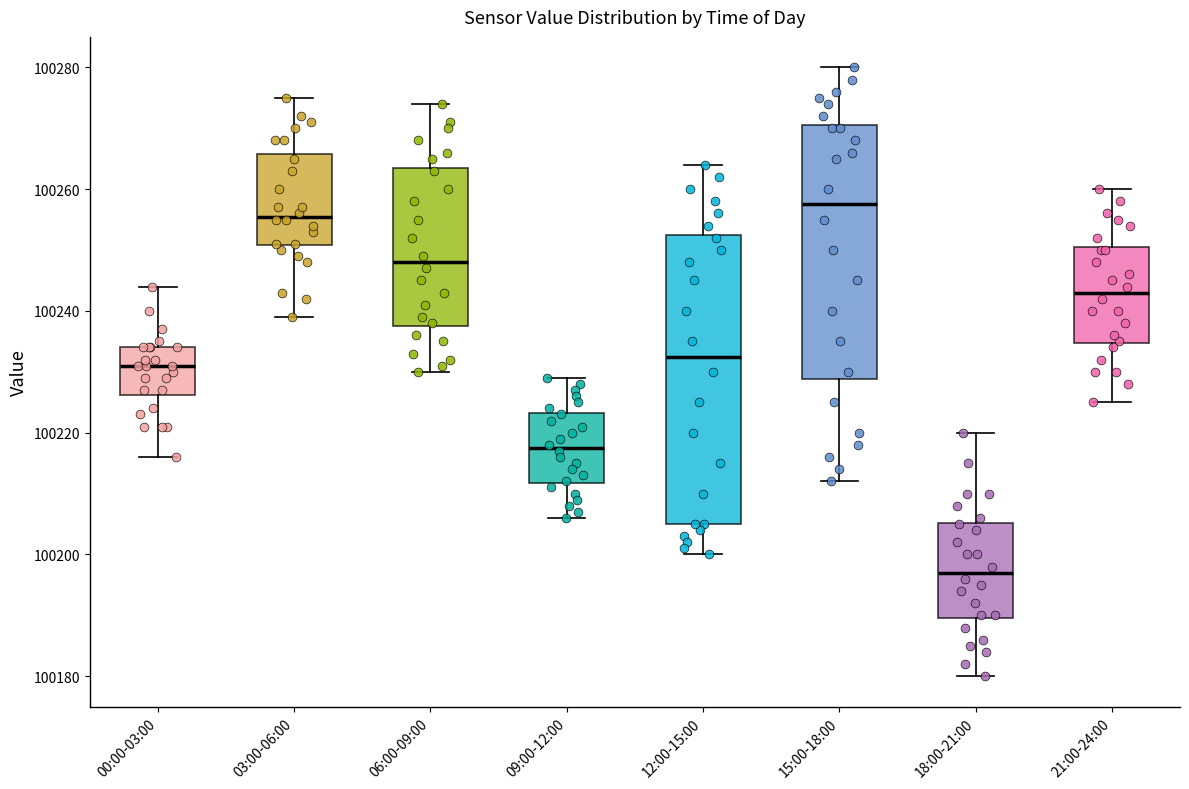

Which box's median line is the lowest?

18:00-21:00